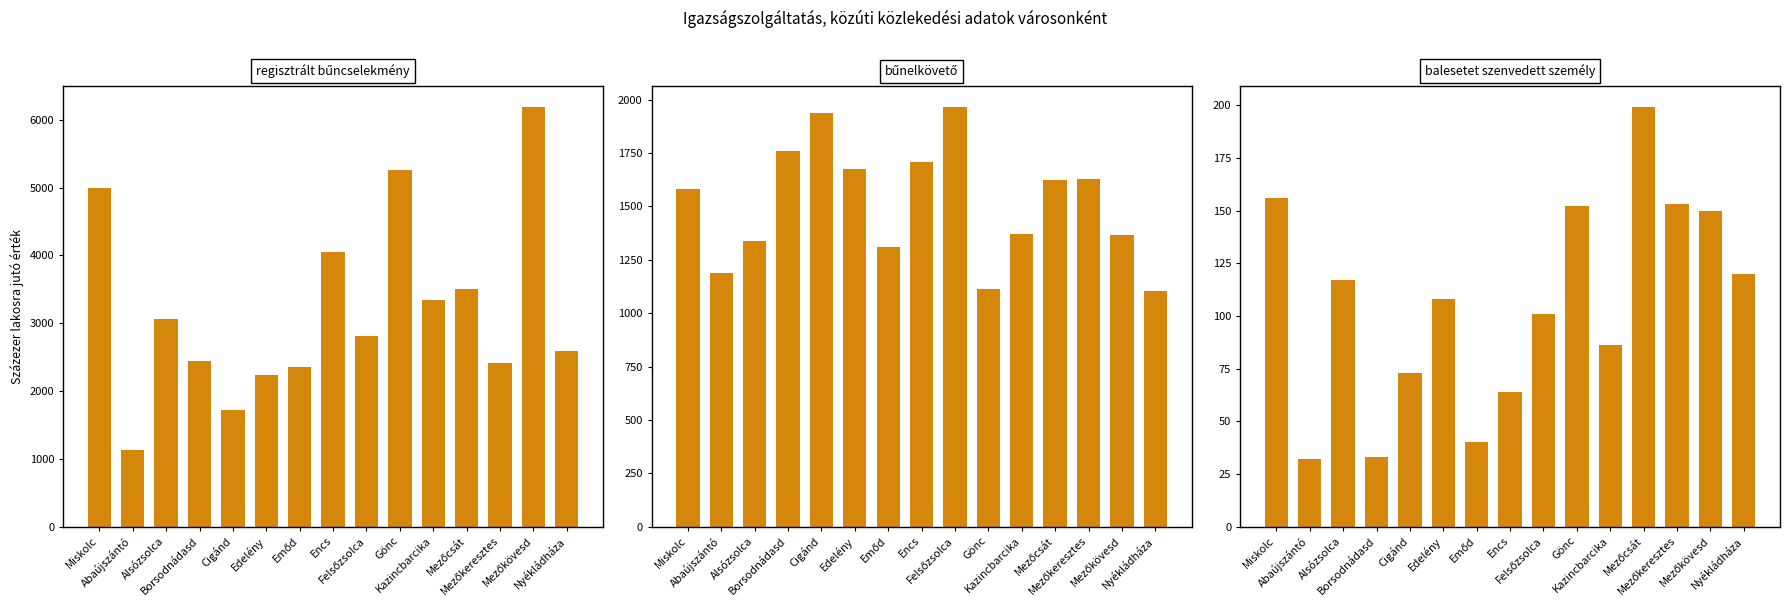

List the series in order of their peak value, highest first.

regisztrált bűncselekmény, bűnelkövető, balesetet szenvedett személy